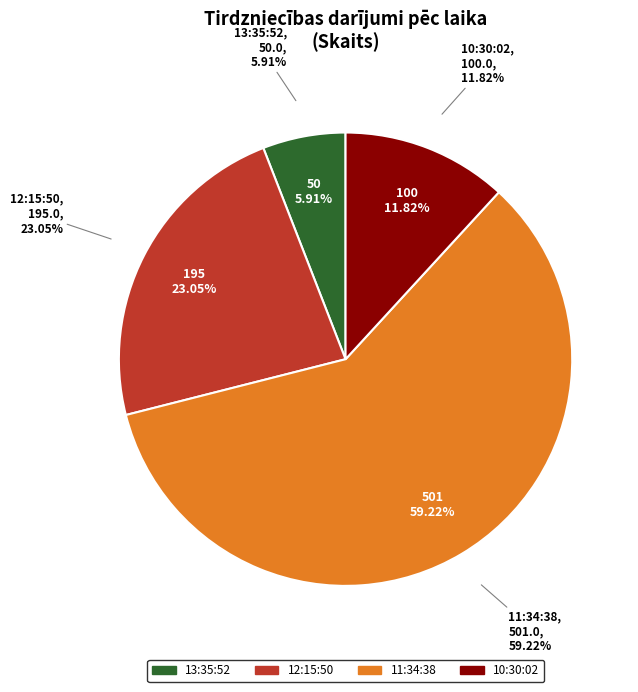

True or false: 13:35:52 accounts for 6% of the total.

True